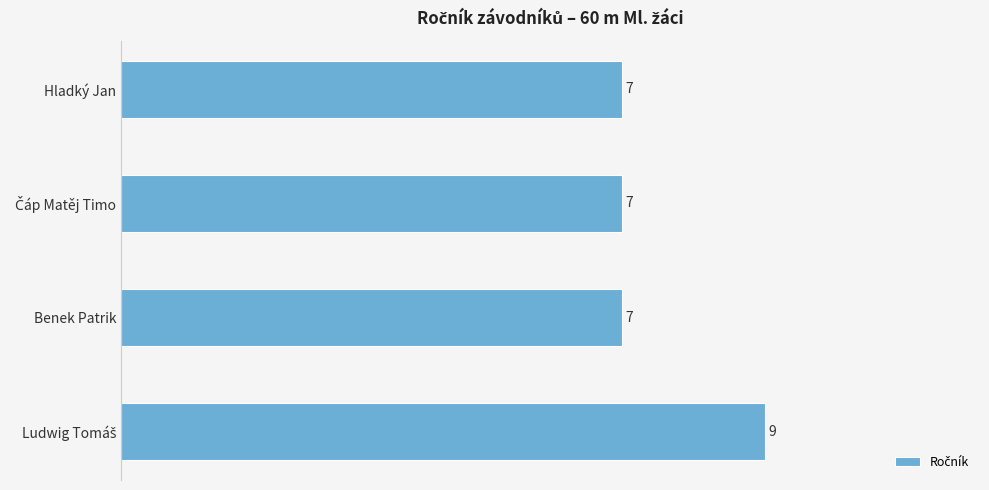

The value at Benek Patrik is 3. True or false?

False